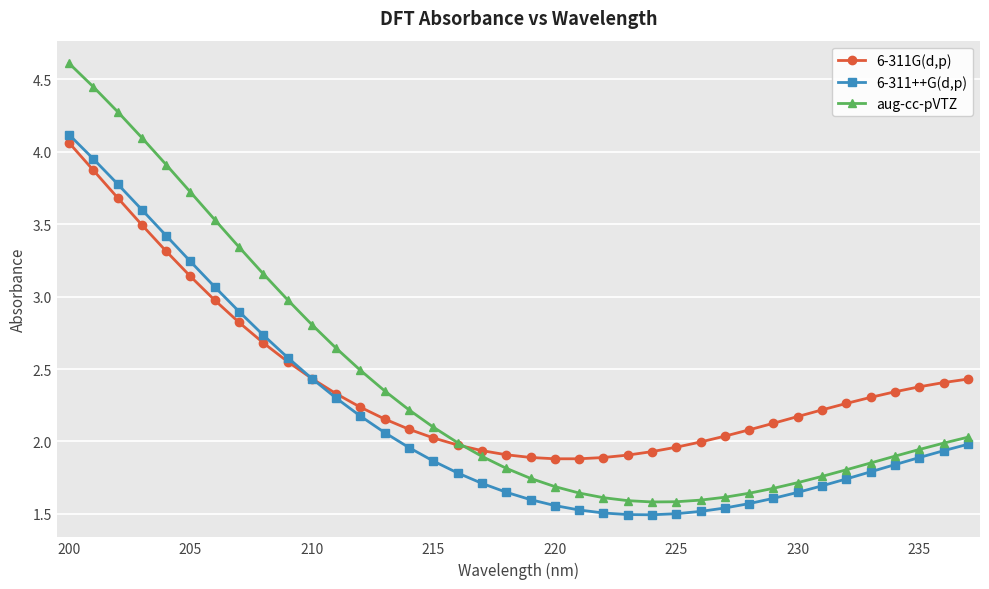

At how many categories does at least one series exceed 1?

38